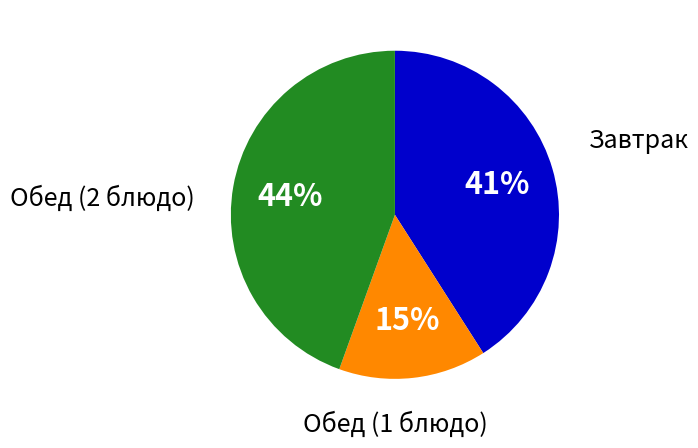

To the nearest percent, what is the average slice percentage?

33%